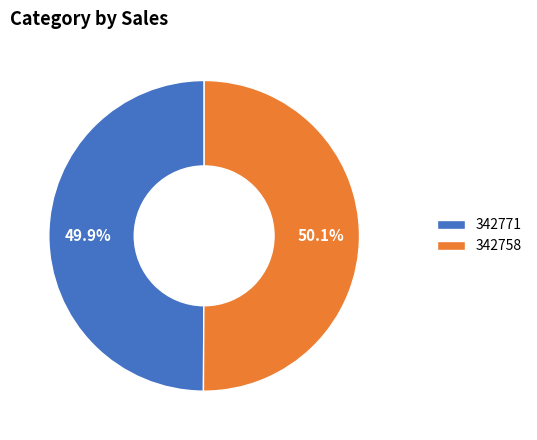

Approximately how many times larger is the value at 342771 compared to 342758?

1.0